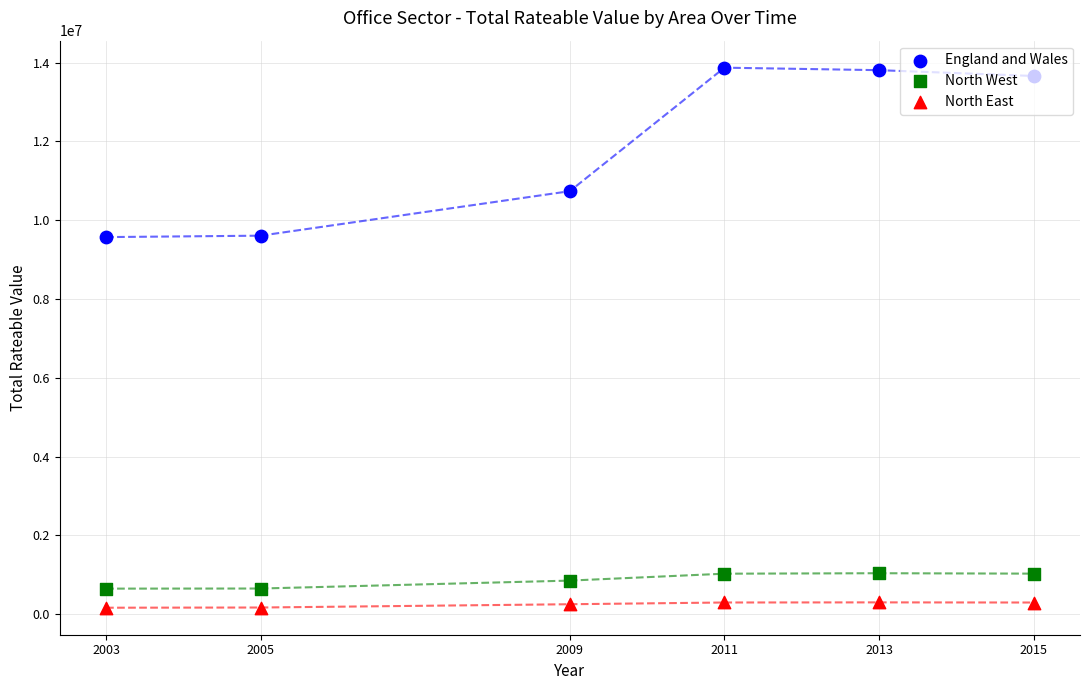

Is the value of North West at 2013 greater than the value of North East at 2003?

Yes